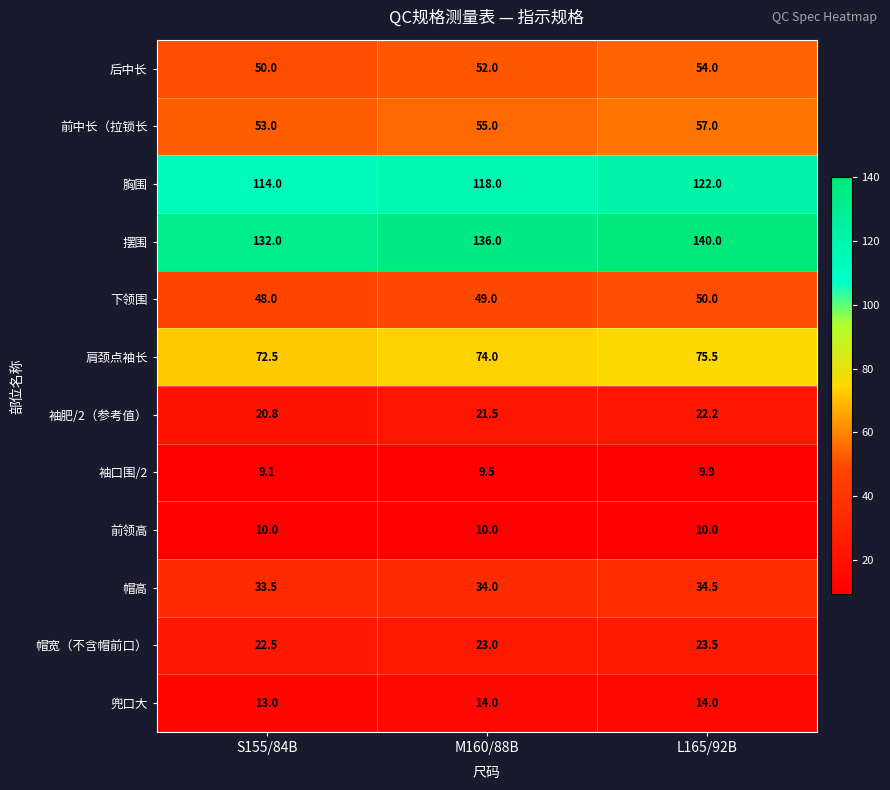

At which category is the sum across all series the highest?

L165/92B